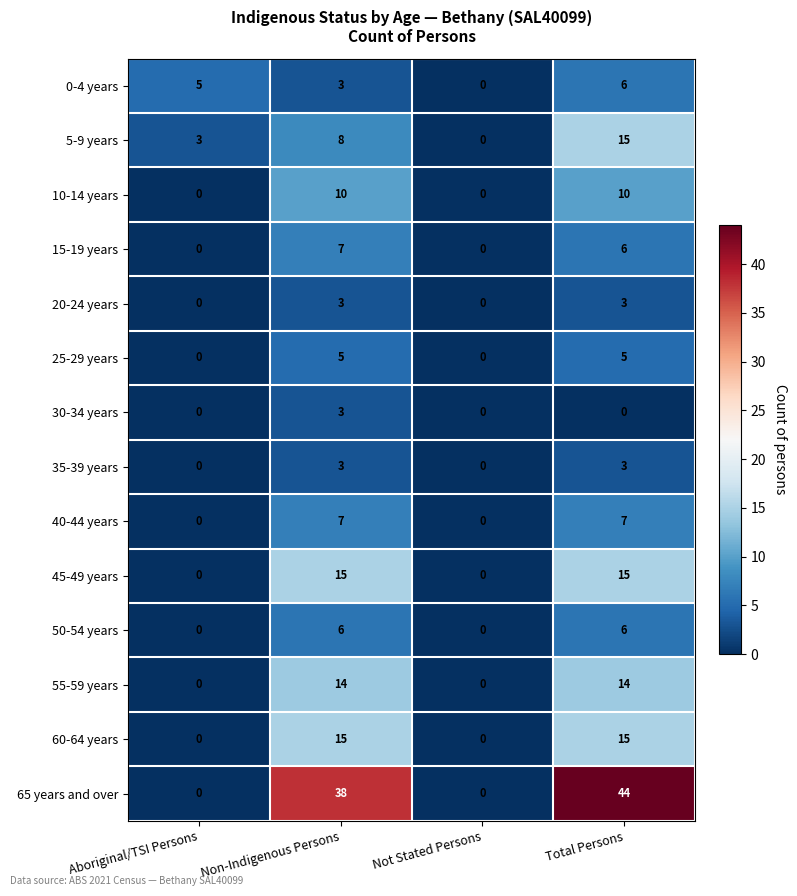

What is the difference between the maximum and minimum values in the 35-39 years series?

3